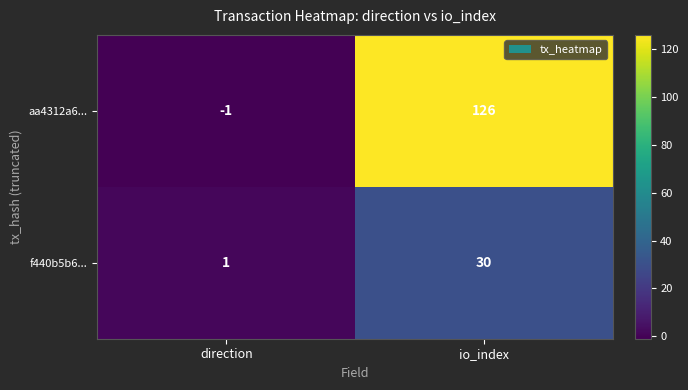

At which label is aa4312a6... closest to 62?

direction